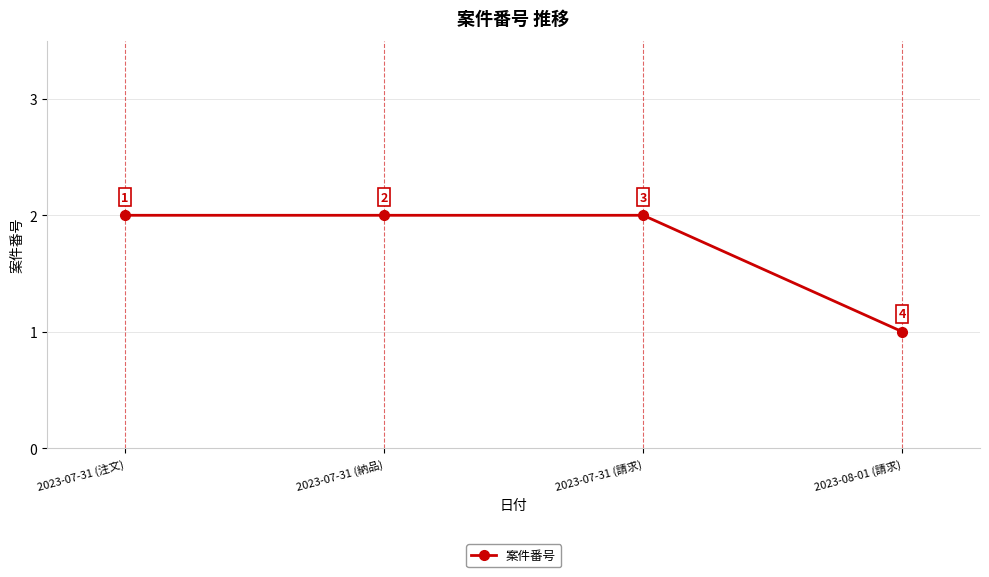

Approximately how many times larger is the value at 2023-08-01 (請求) compared to 2023-07-31 (納品)?

0.5